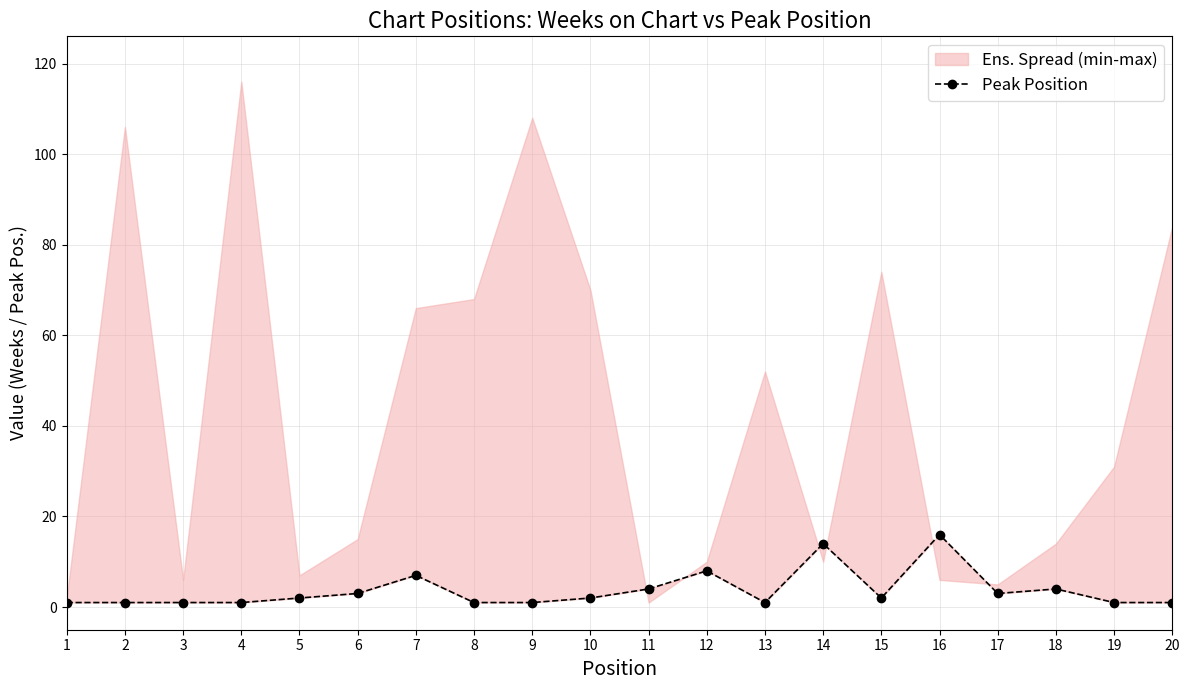

List the labels in order of value, smallest first.

1, 2, 3, 4, 8, 9, 13, 19, 20, 5, 10, 15, 6, 17, 11, 18, 7, 12, 14, 16